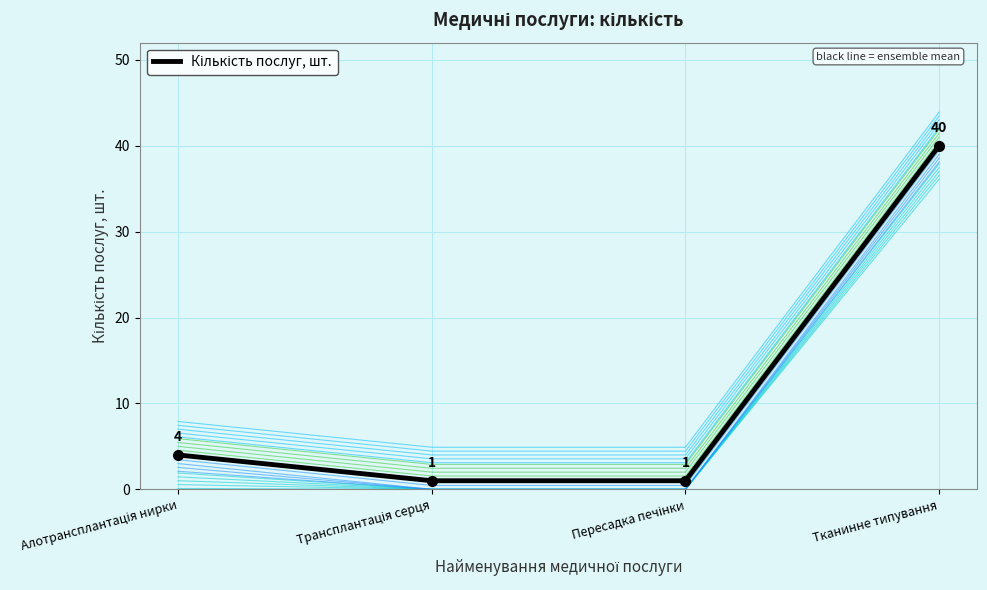

Between Пересадка печінки and Тканинне типування, which is larger?

Тканинне типування